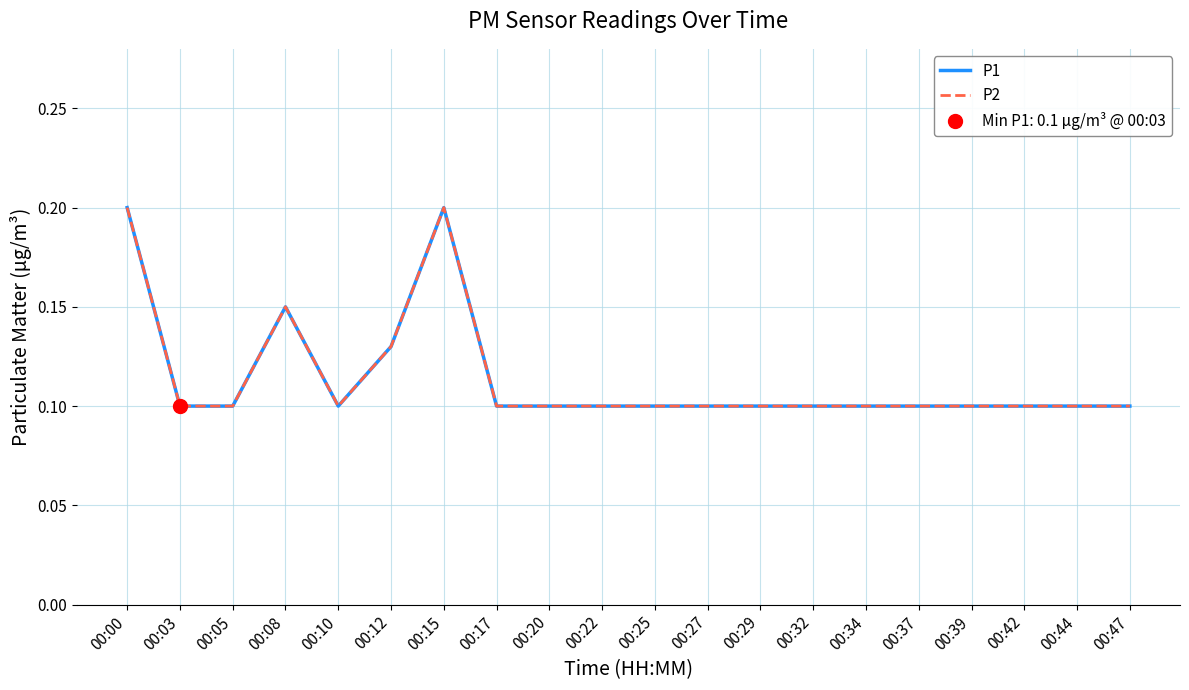

What is the value of the P1 point at the 13th from the left?

0.1